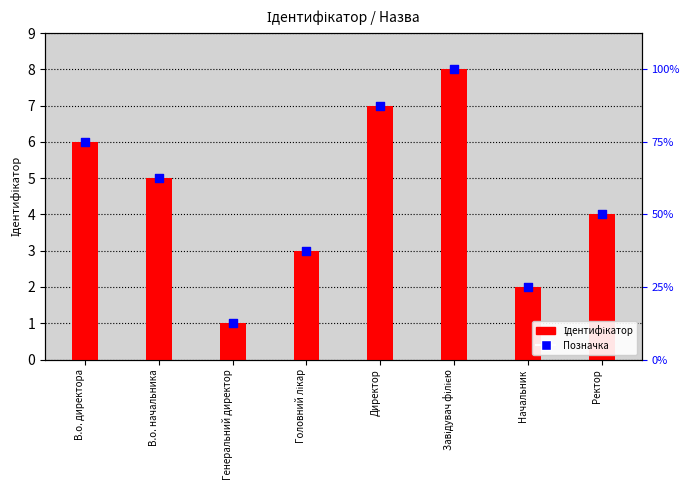

Is the value of Позначка at В.о. директора greater than the value of Ідентифікатор at Головний лікар?

Yes